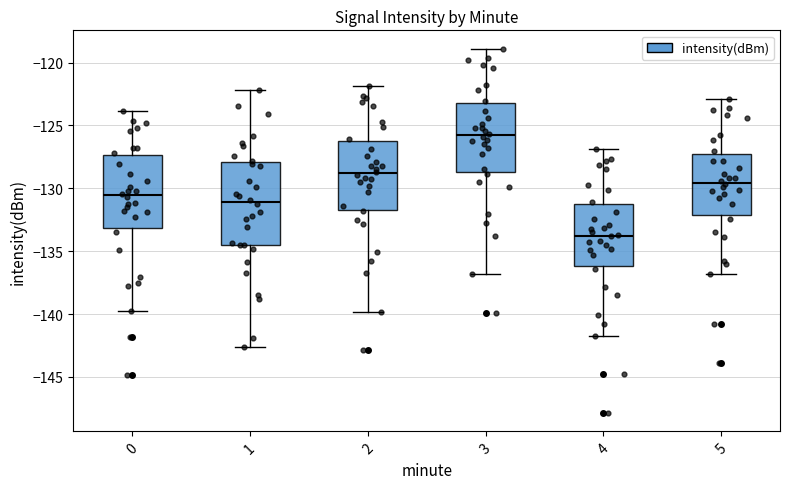

Reading left to right, transcribe this box plot: for each box, give where its median line is, the range the box spans, and where its two whiskers end, as read against the y-axis. The values are not printed on the chart, so give them approximately, as read against the axis.

0: median -130.5, box -133.0 to -127.5, whiskers -140.0 to -124.0
1: median -131.0, box -134.5 to -128.0, whiskers -142.5 to -122.0
2: median -129.0, box -131.5 to -126.5, whiskers -140.0 to -122.0
3: median -126.0, box -128.5 to -123.5, whiskers -137.0 to -119.0
4: median -134.0, box -136.0 to -131.5, whiskers -142.0 to -127.0
5: median -129.5, box -132.0 to -127.0, whiskers -137.0 to -123.0